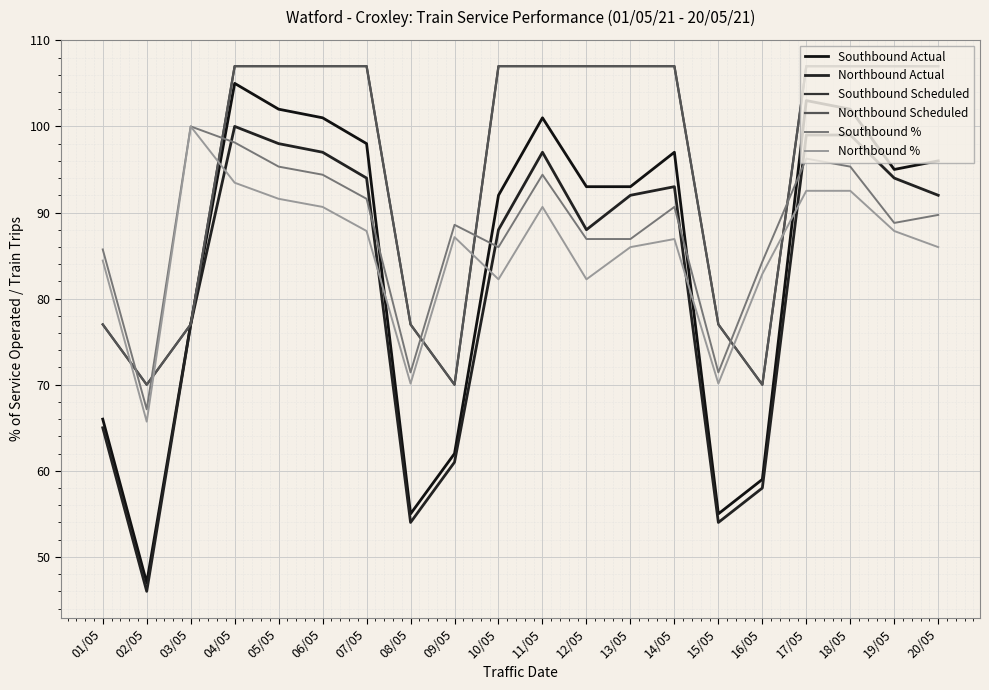

True or false: Southbound Actual and Southbound Scheduled cross at least once.

False